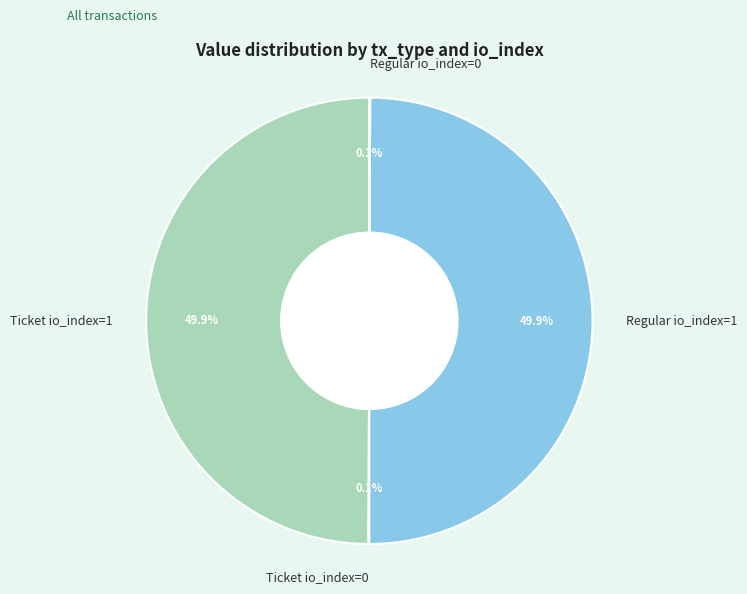

True or false: Regular io_index=1 accounts for 55% of the total.

False